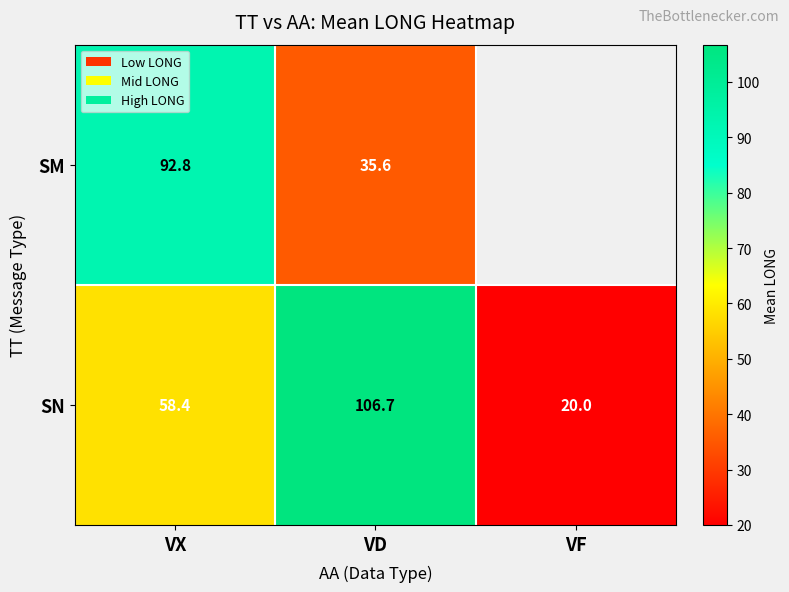

Rank the series at VX from highest to lowest value.

SM, SN